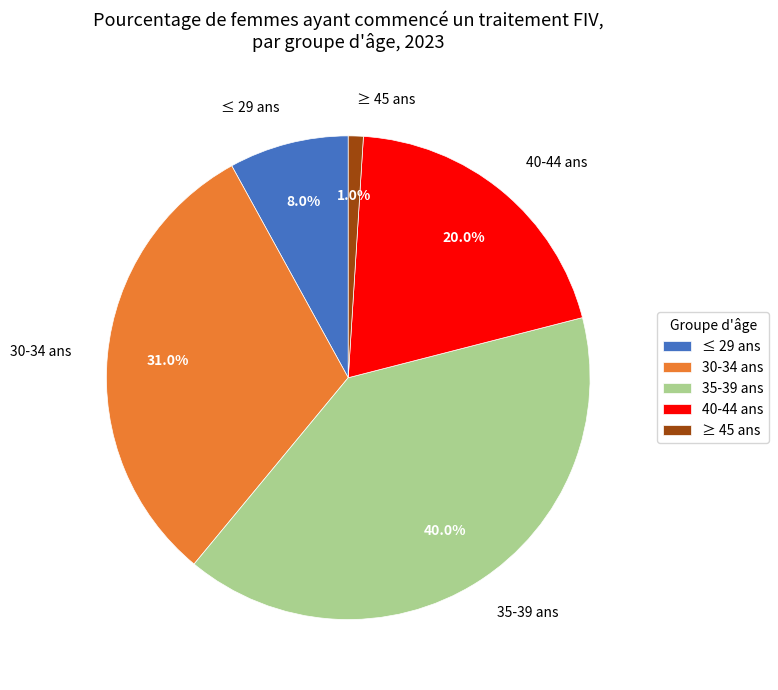

How many segments does this pie chart have?

5